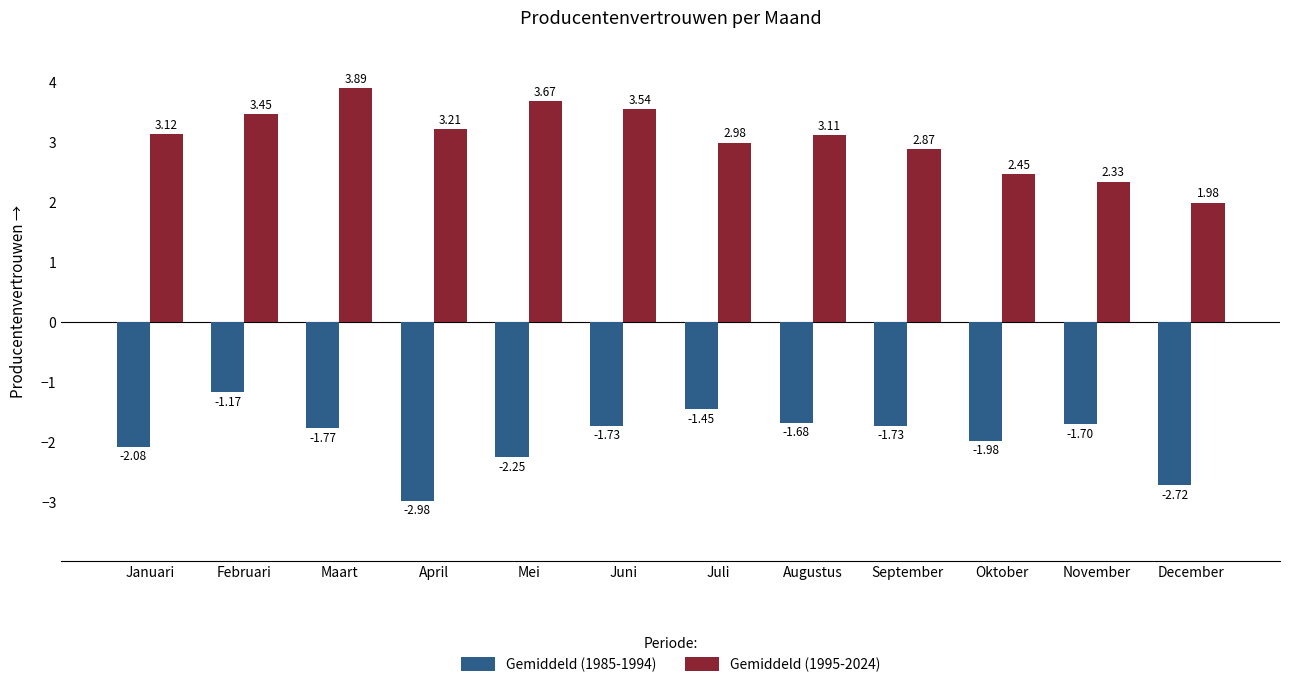

What are all the series names shown in the legend?

Gemiddeld (1985-1994), Gemiddeld (1995-2024)